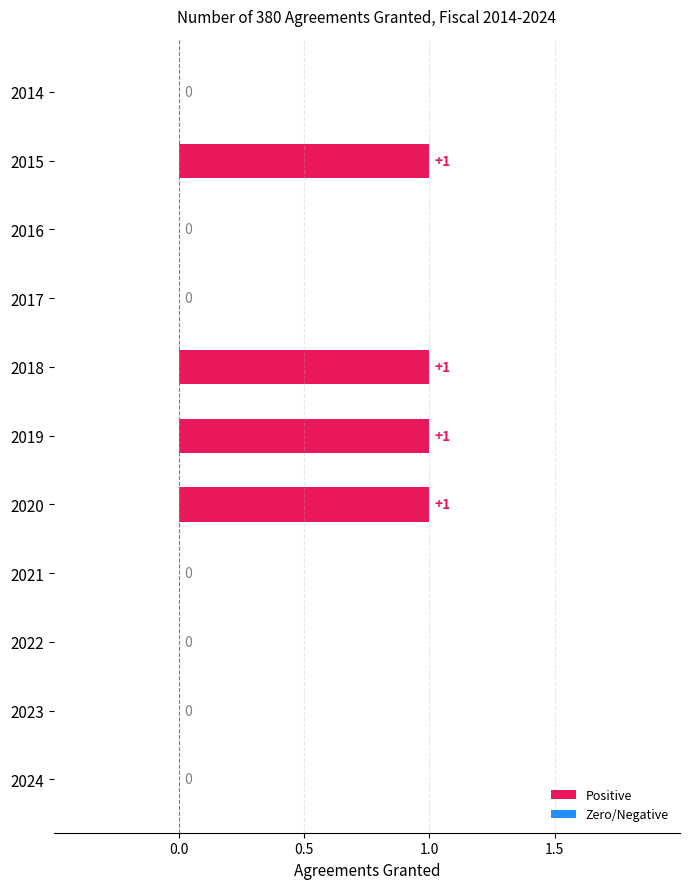

The value at 2021 is 0. True or false?

True